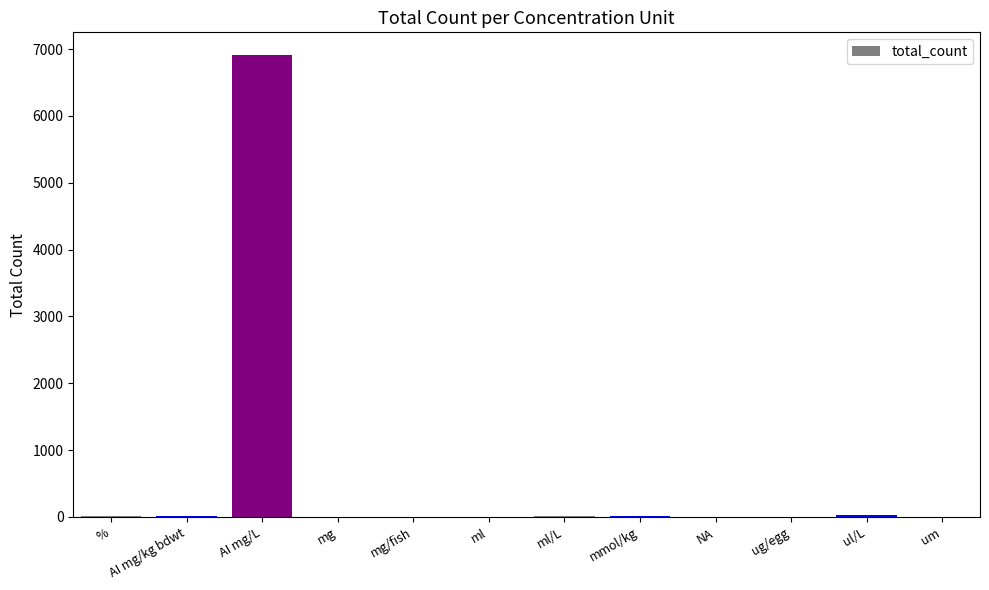

At which category does the chart reach its peak across all series?

AI mg/L